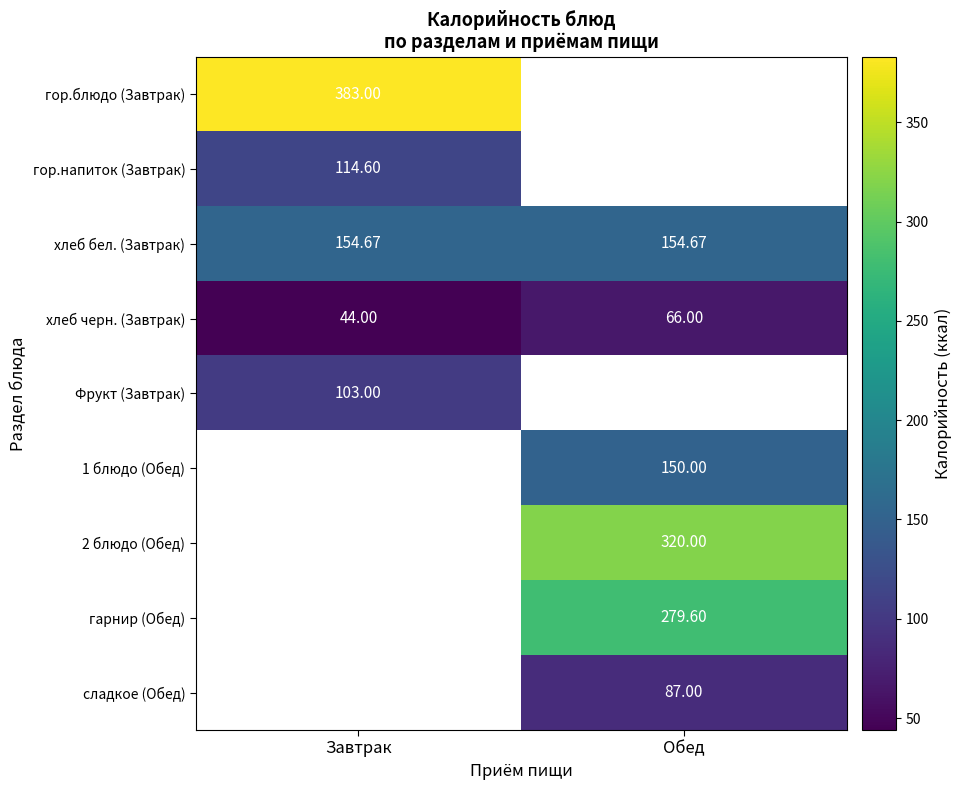

Which label corresponds to the largest value in the chart?

Завтрак